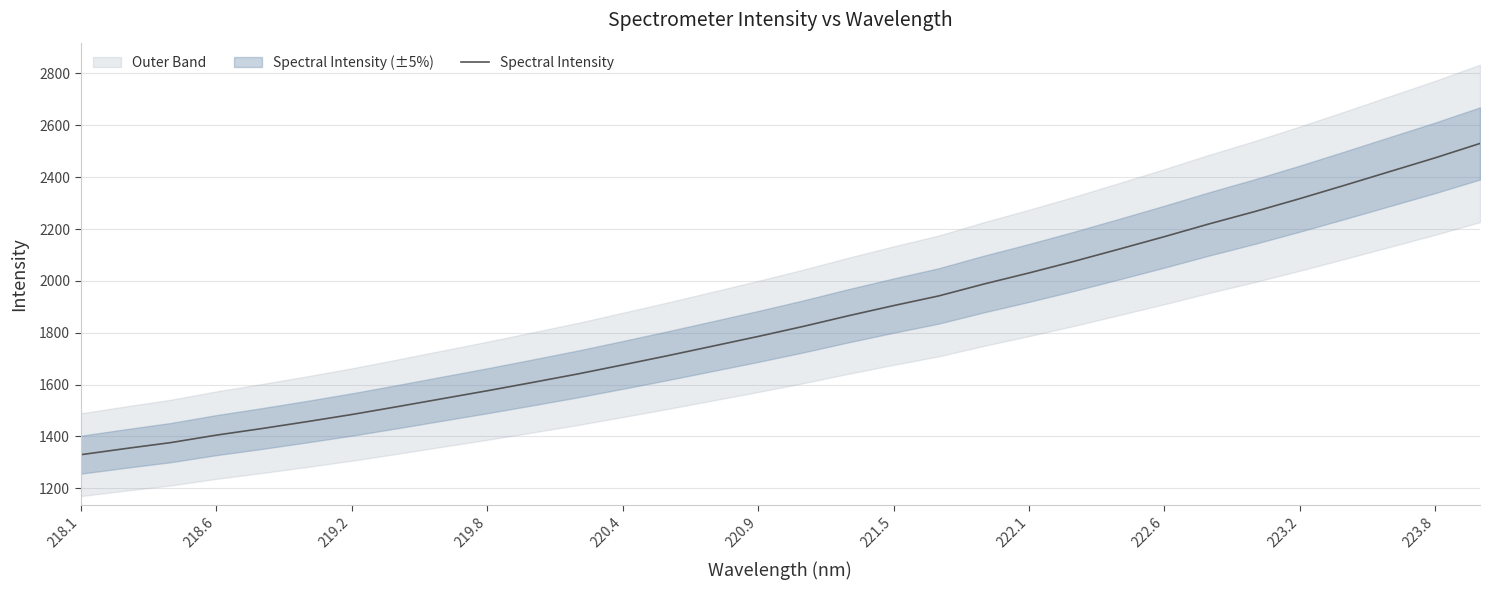

True or false: Spectral Intensity has a value of 2790.9 at 220.4.

False